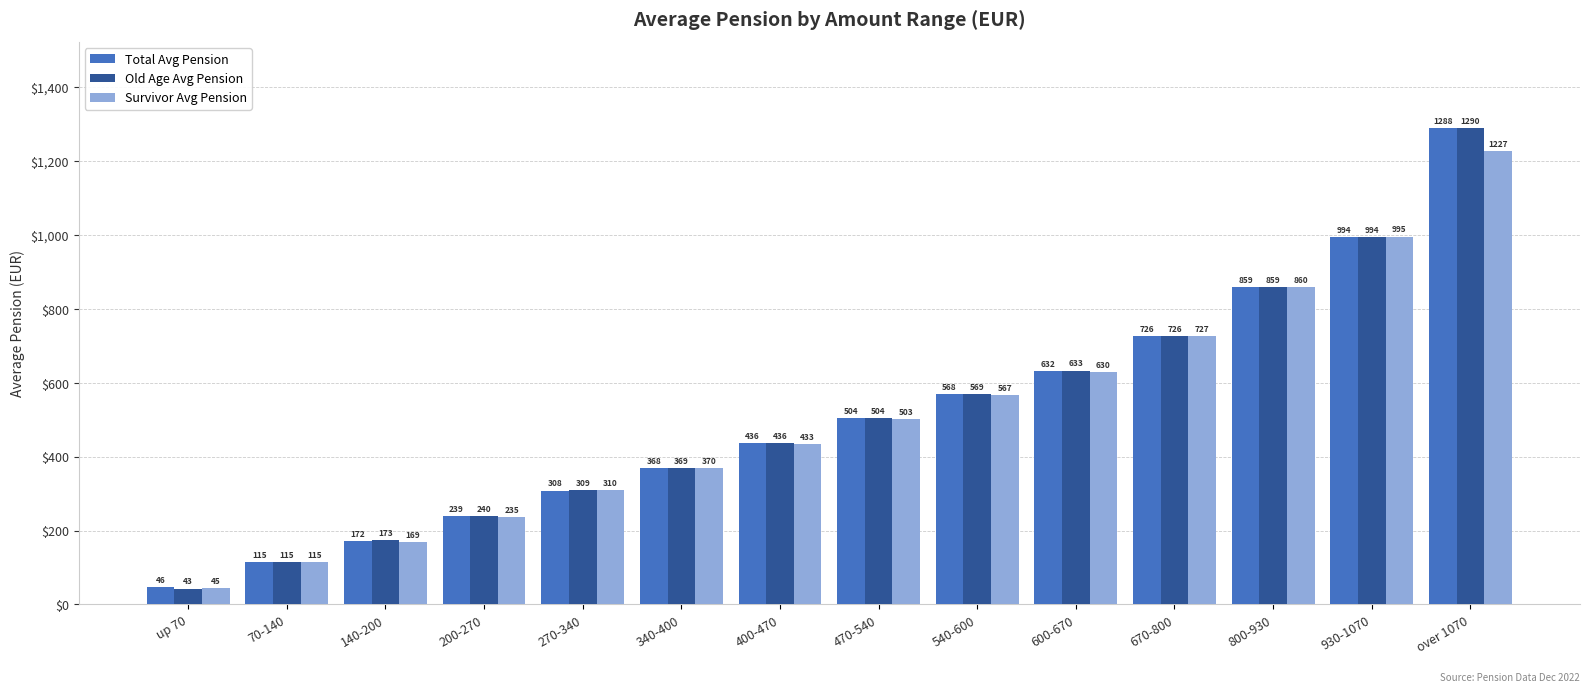

At which label does Old Age Avg Pension reach its peak?

over 1070